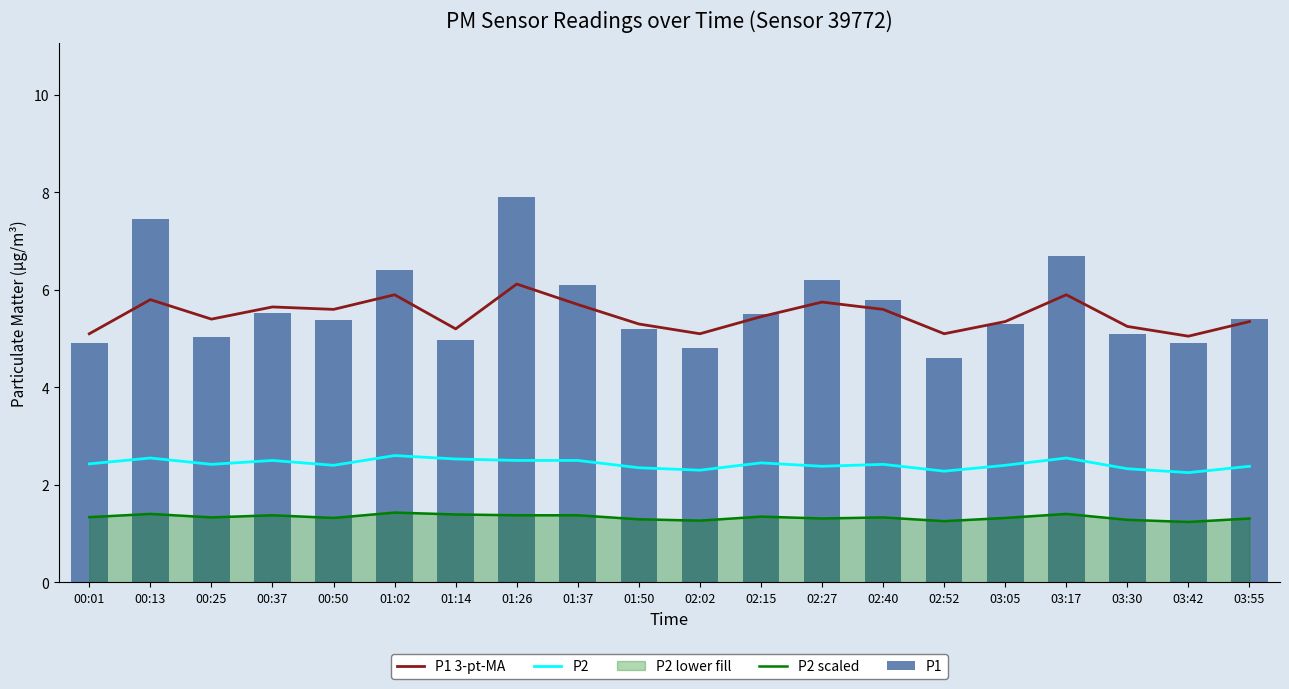

At how many categories does at least one series exceed 6?

6